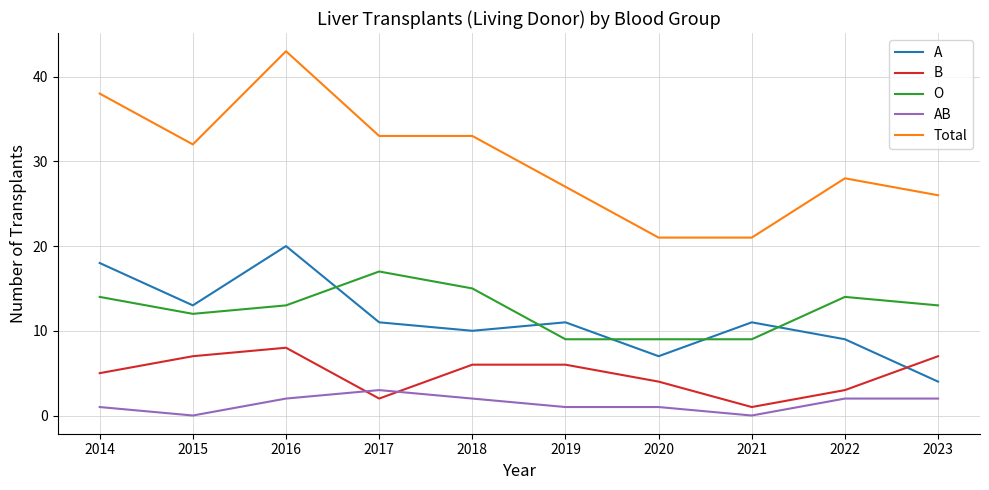

Rank the series by their maximum value, from lowest to highest.

AB, B, O, A, Total